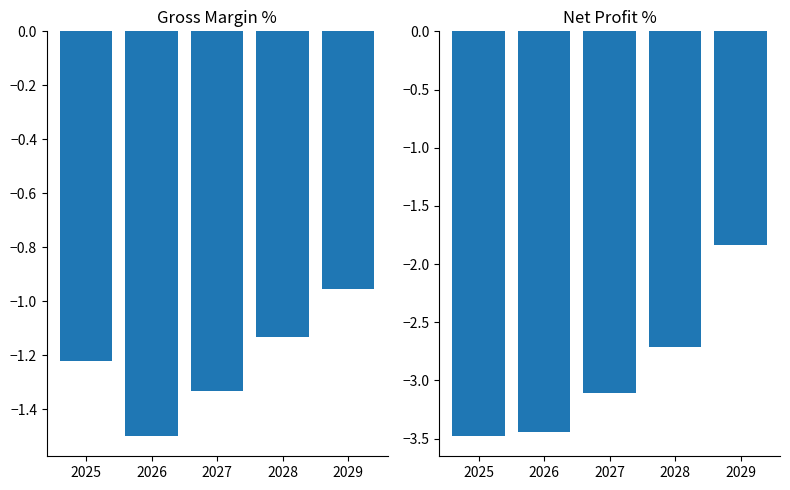

Reading right to left, what are all the values shown in this chart?

Gross Margin %: -1.0	-1.1	-1.3	-1.5	-1.2
Net Profit %: -1.8	-2.7	-3.1	-3.4	-3.5